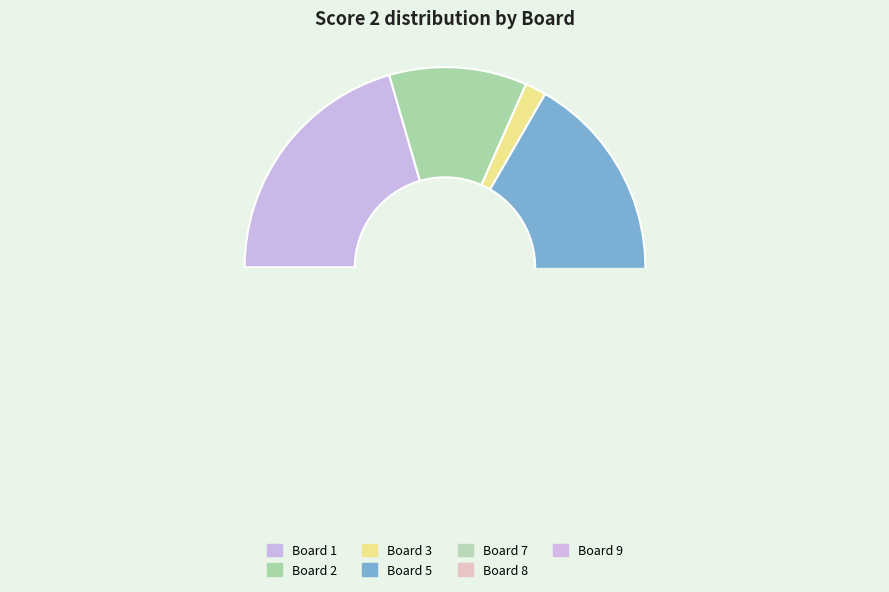

Which has a higher value, 2 or 8?

2